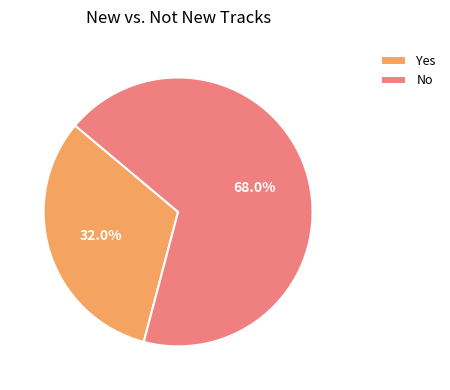

To the nearest percent, what portion does No represent?

68%